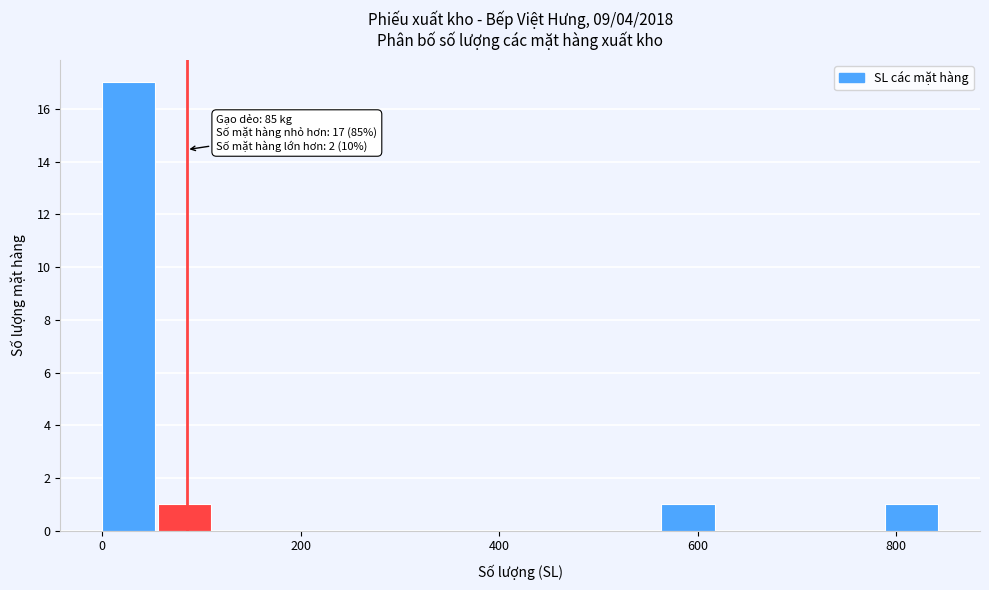

Read against the x-axis, roughly where is the centre of the tallest bar?

20